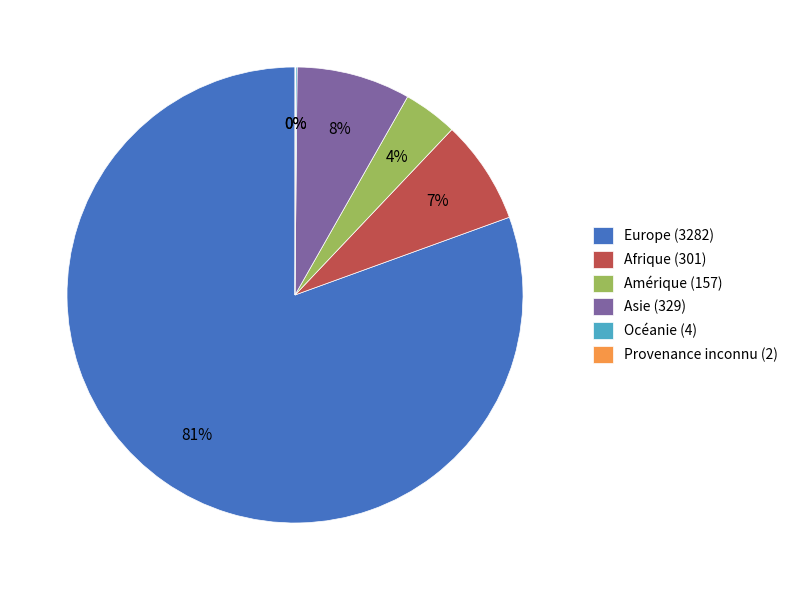

To the nearest percent, what portion does Afrique (301) represent?

7%